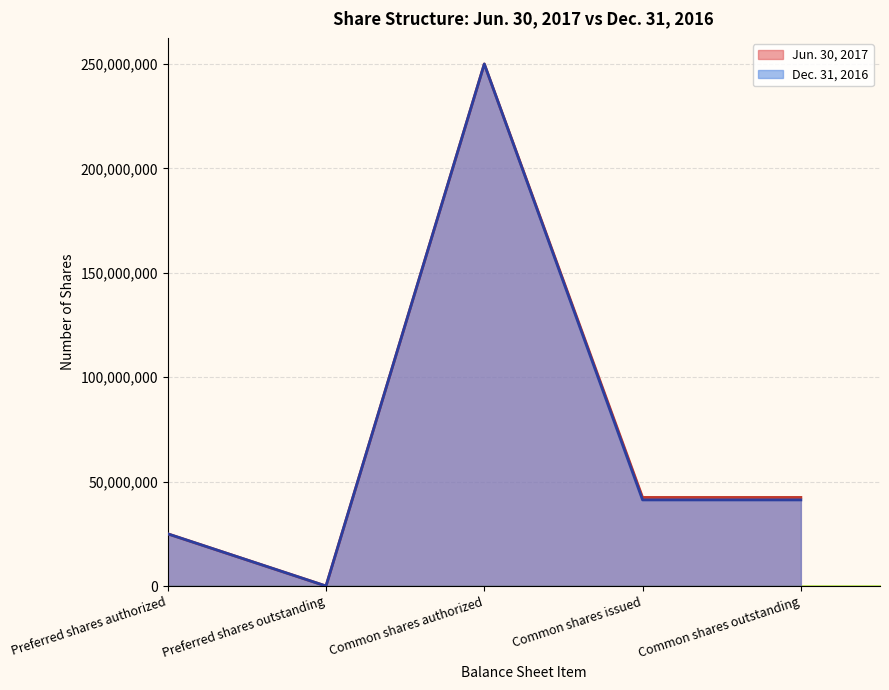

What is the label of the 5th point from the left?

Common shares outstanding